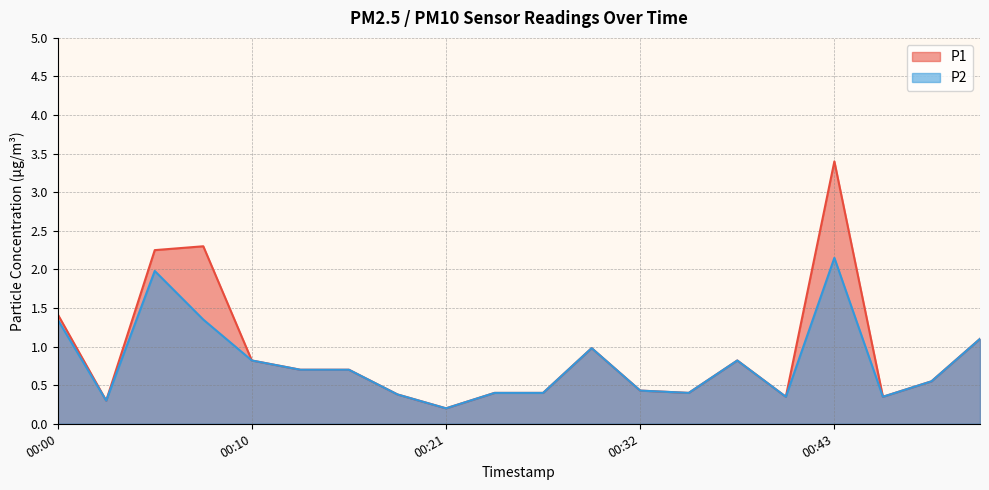

At how many categories does at least one series exceed 2?

3